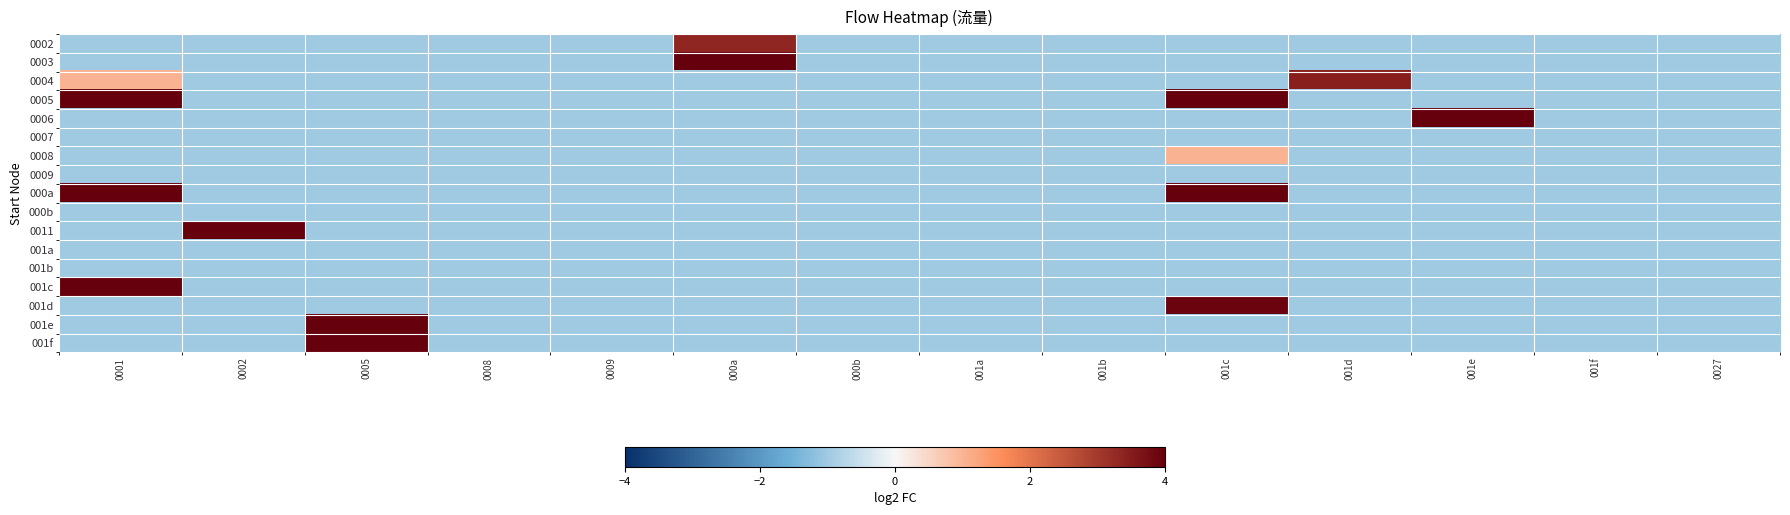

What is the smallest value displayed?

-1.0